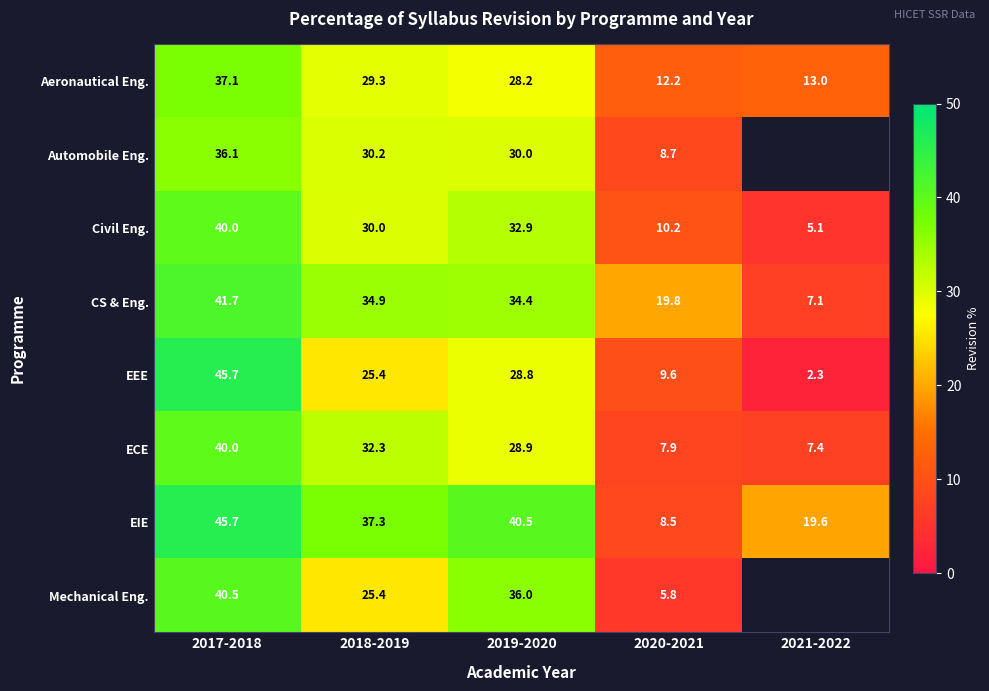

How many values in the EEE series exceed 25?

3